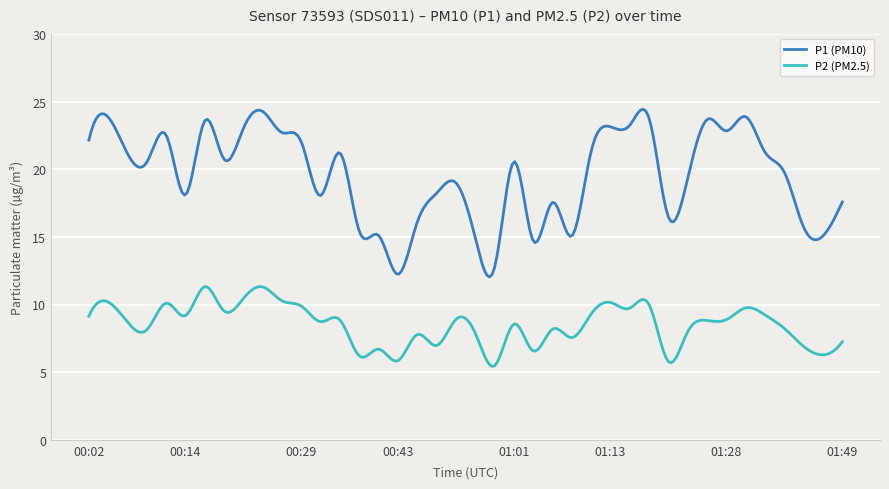

Which series has the widest spread of values?

P1 (PM10)